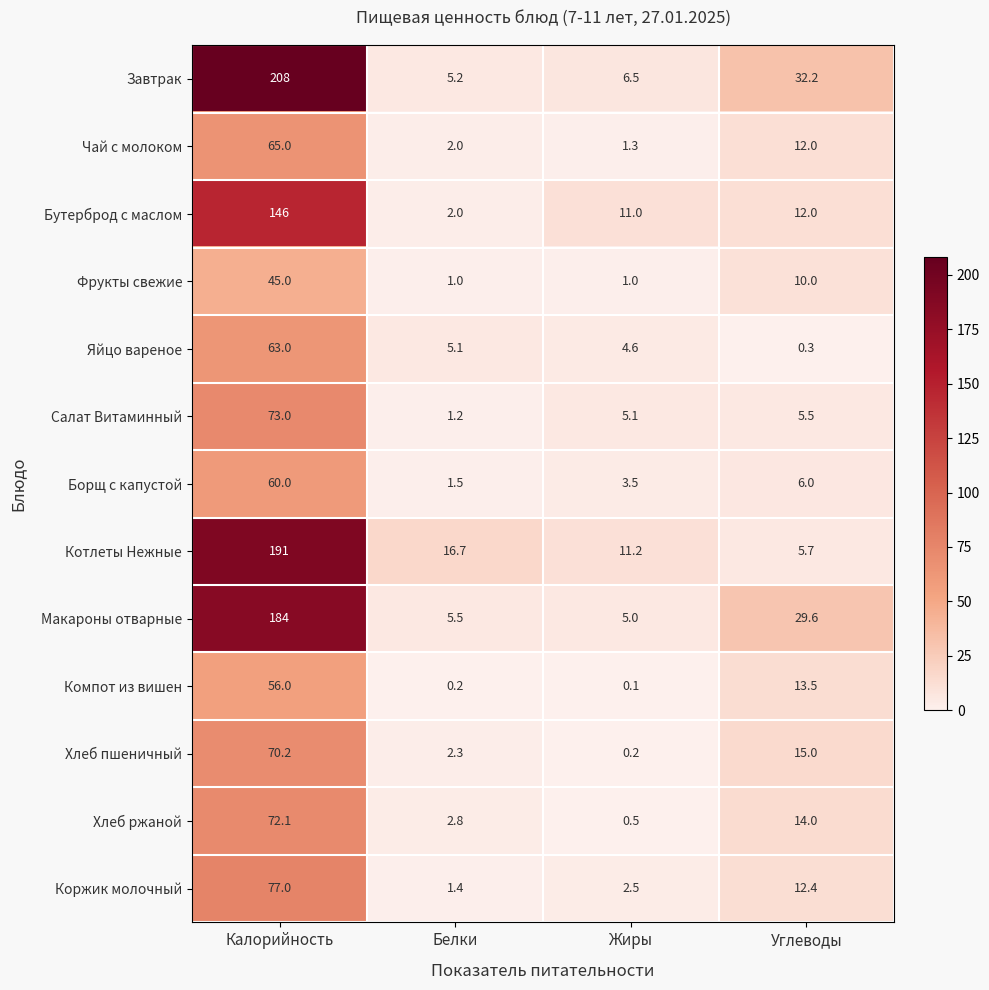

The value of Хлеб ржаной at Калорийность is 22.3. True or false?

False